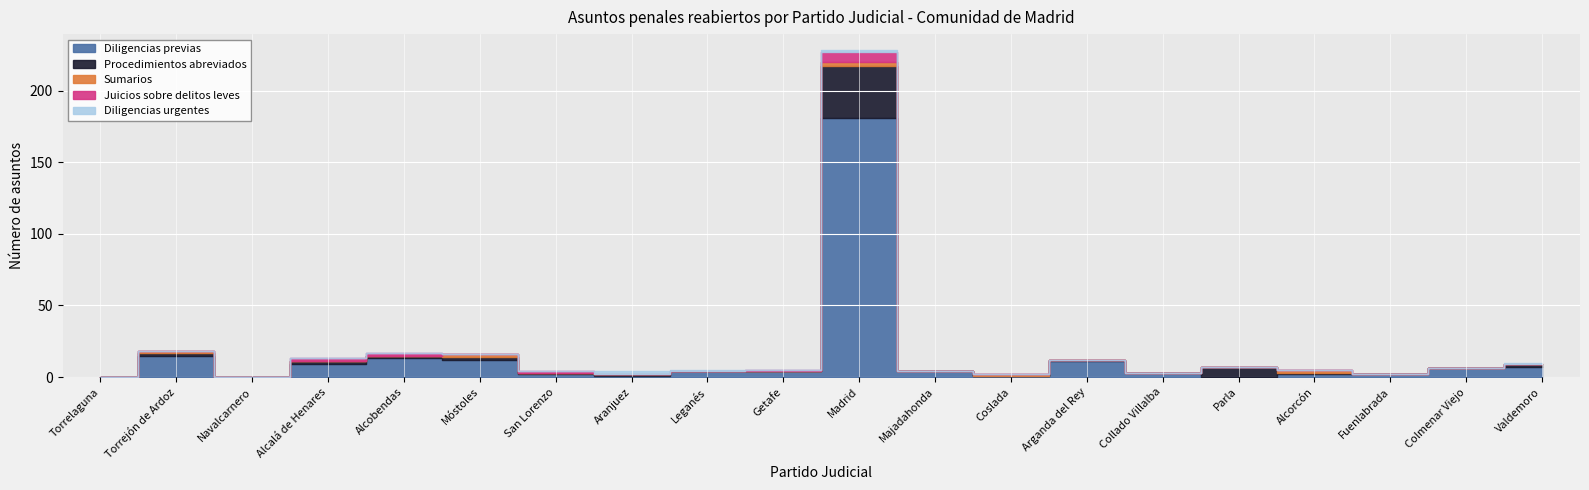

True or false: Diligencias urgentes and Procedimientos abreviados cross at least once.

True